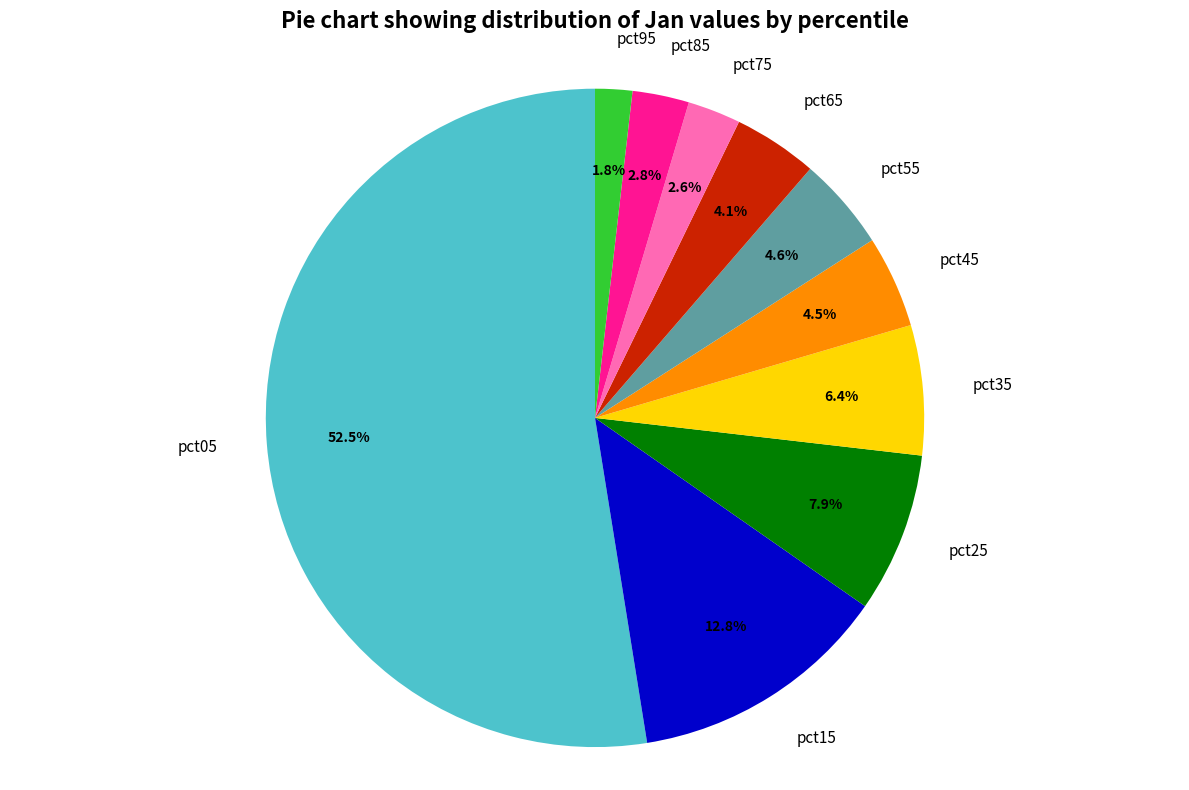

What is the largest slice in the pie chart?

pct05